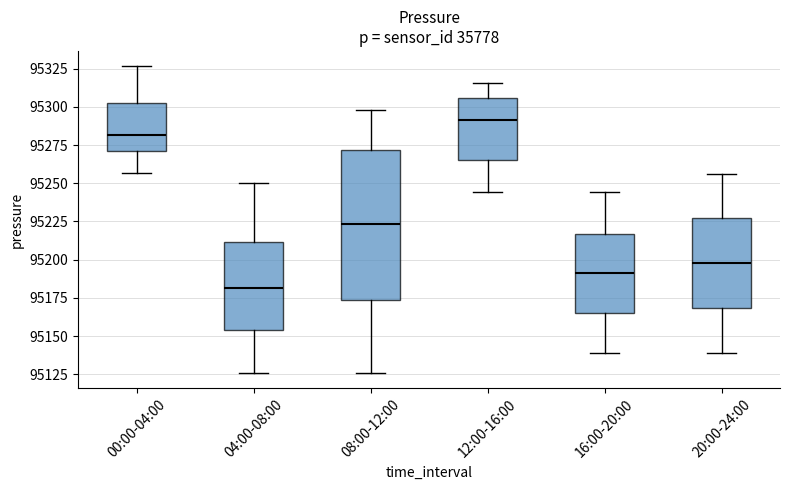

Where does the upper whisker of the box for 08:00-12:00 end on the y-axis? The values are not printed on the chart, so give them approximately, as read against the axis.

95300